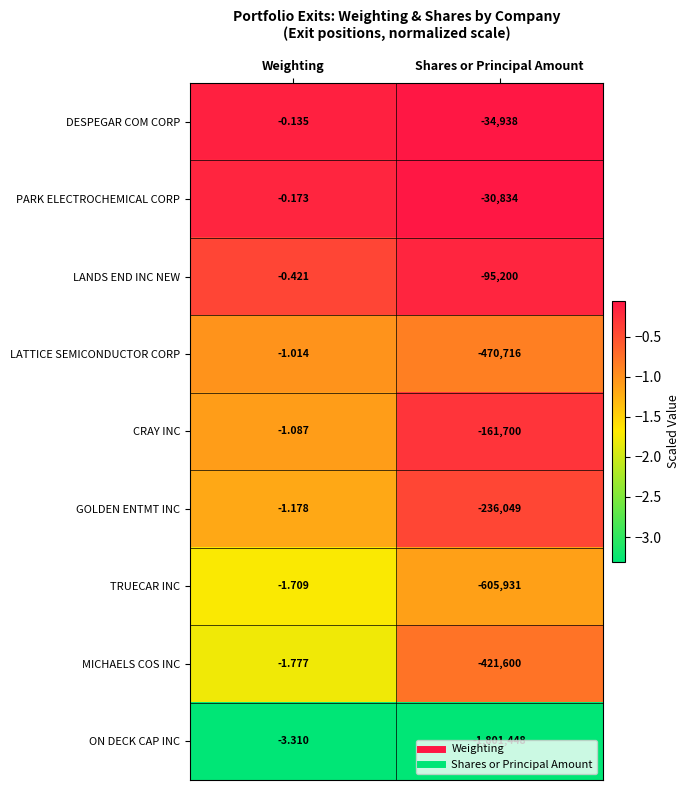

Which series has the largest range (max minus min)?

ON DECK CAP INC